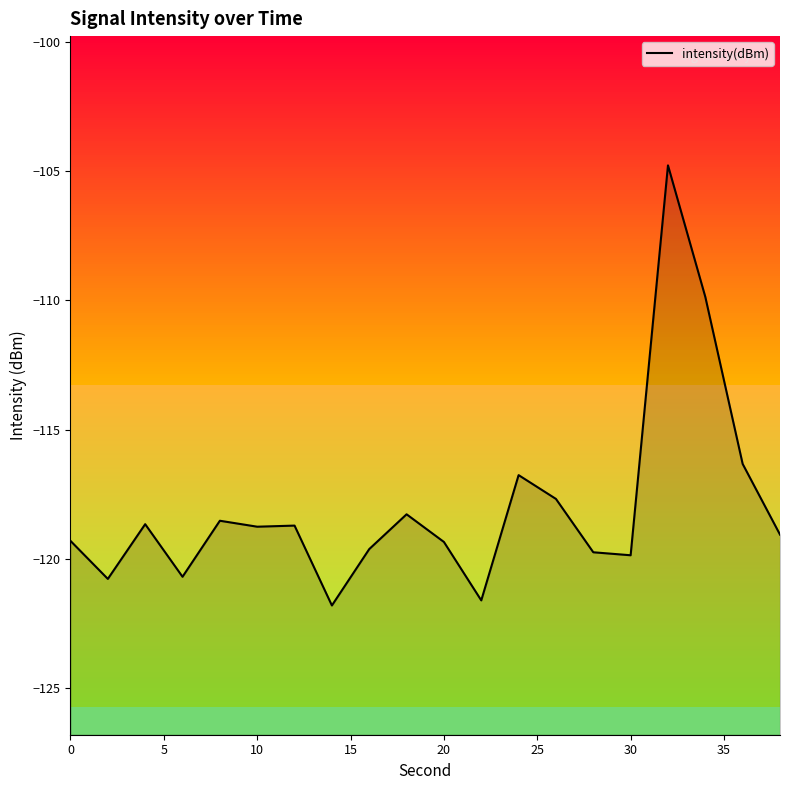

What is the difference between the maximum and minimum values?

17.0